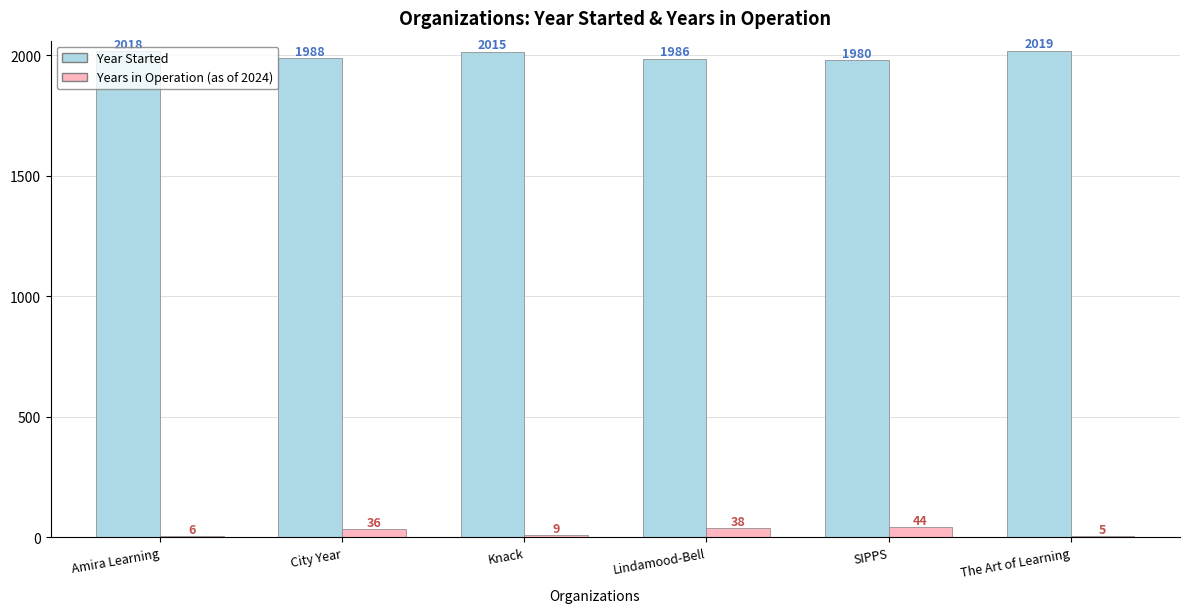

What value does the Year Started series have at Knack, to the nearest 5?

2015